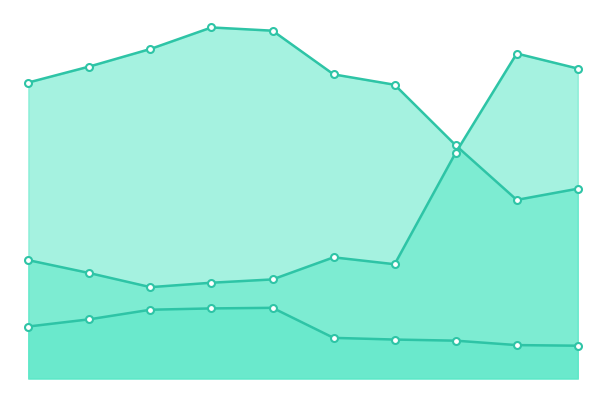

After their last crossing, which series has the higher values: 長期債務，包括當前到期債務 or TWC股東權益合計?

TWC股東權益合計